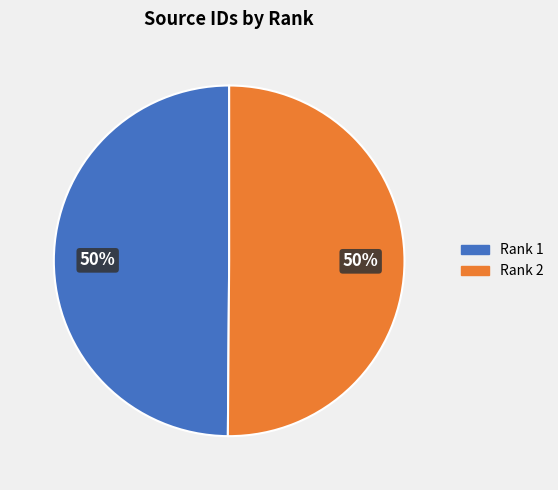

True or false: Rank 1 accounts for 50% of the total.

True